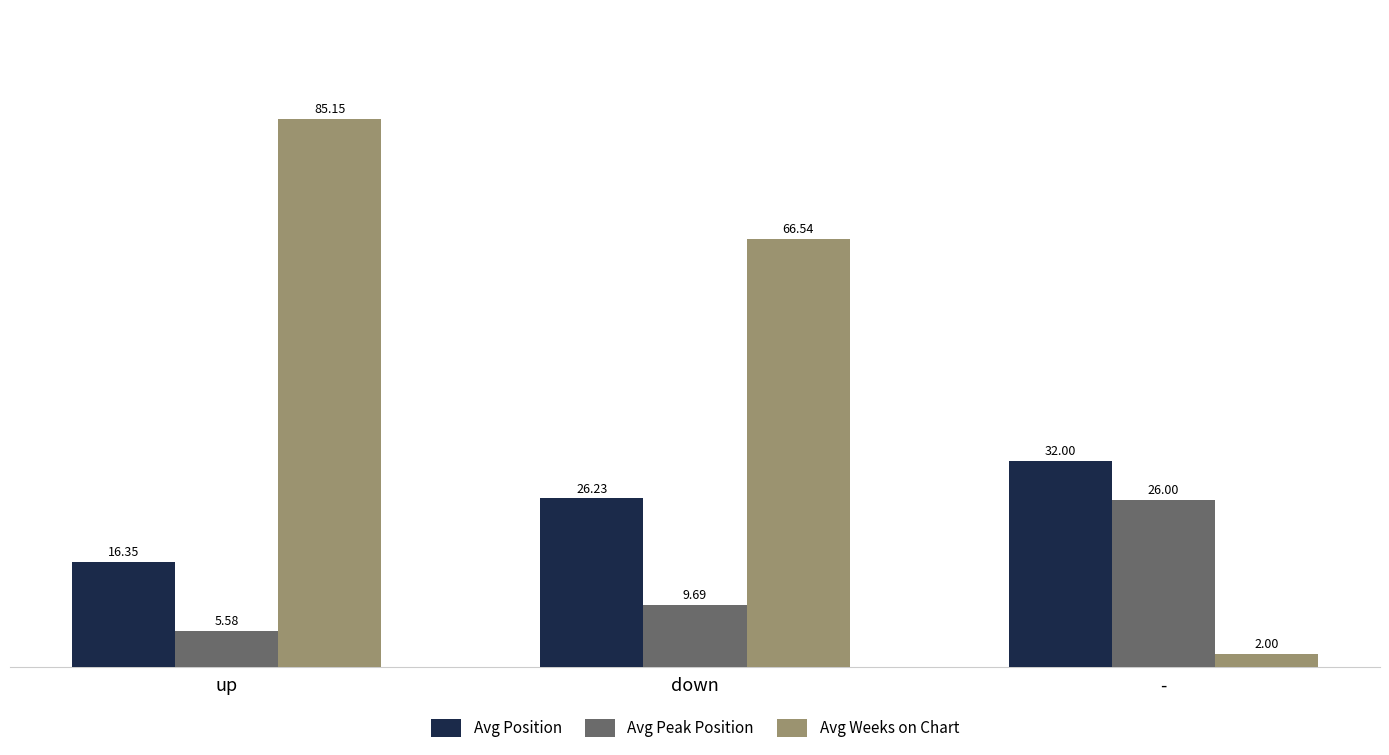

What is the label of the 3rd bar from the left?

-